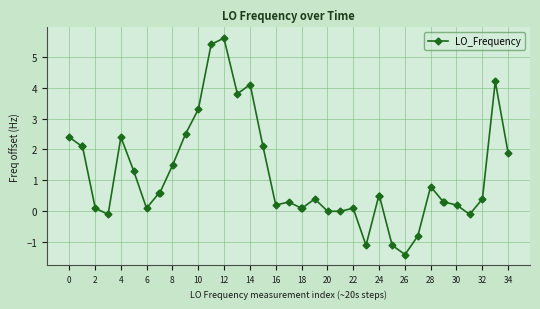

What is the difference between the maximum and minimum values?

7.0